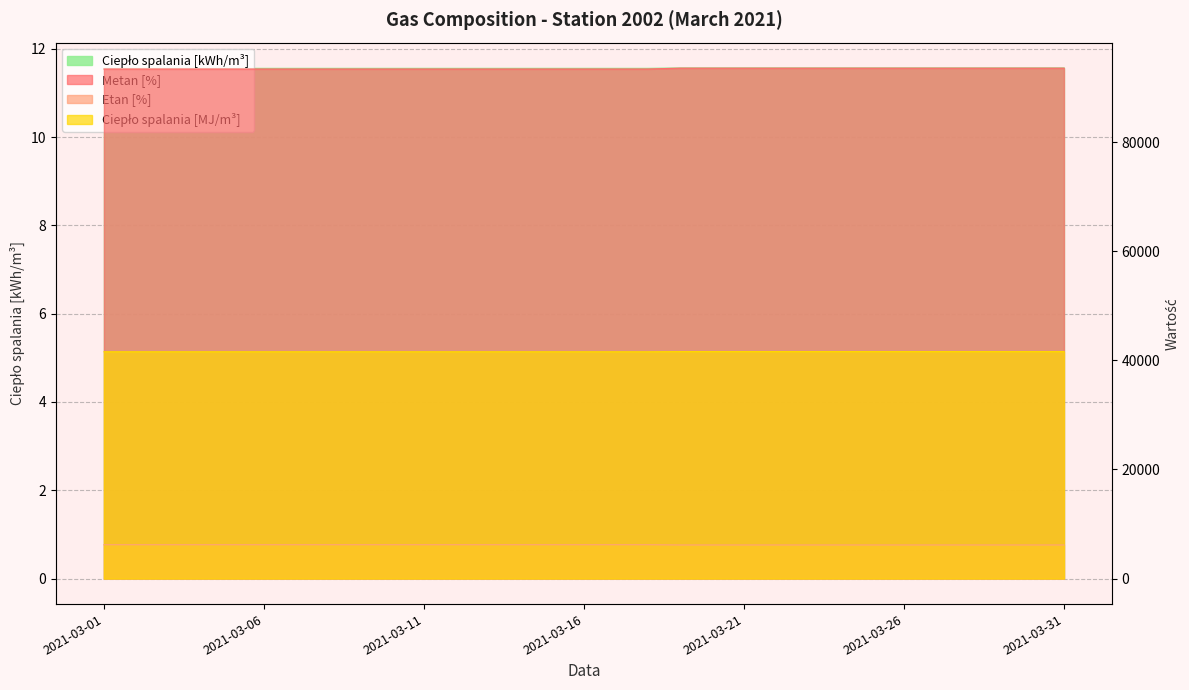

Reading left to right, what are all the values shown in this chart?

Metan [%]: 2021-03-01=11.6	2021-03-02=11.6	2021-03-03=11.6	2021-03-04=11.6	2021-03-05=11.6	2021-03-06=11.6	2021-03-07=11.6	2021-03-08=11.6	2021-03-09=11.6	2021-03-10=11.6	2021-03-11=11.6	2021-03-12=11.6	2021-03-13=11.6	2021-03-14=11.6	2021-03-15=11.6	2021-03-16=11.6	2021-03-17=11.6	2021-03-18=11.6	2021-03-19=11.6	2021-03-20=11.6	2021-03-21=11.6	2021-03-22=11.6	2021-03-23=11.6	2021-03-24=11.6	2021-03-25=11.6	2021-03-26=11.6	2021-03-27=11.6	2021-03-28=11.6	2021-03-29=11.6	2021-03-30=11.6	2021-03-31=11.6
Etan [%]: 2021-03-01=41580.0	2021-03-02=41580.0	2021-03-03=41580.0	2021-03-04=41580.0	2021-03-05=41580.0	2021-03-06=41580.0	2021-03-07=41580.0	2021-03-08=41580.0	2021-03-09=41580.0	2021-03-10=41580.0	2021-03-11=41580.0	2021-03-12=41580.0	2021-03-13=41580.0	2021-03-14=41580.0	2021-03-15=41580.0	2021-03-16=41580.0	2021-03-17=41580.0	2021-03-18=41580.0	2021-03-19=41616.0	2021-03-20=41616.0	2021-03-21=41616.0	2021-03-22=41616.0	2021-03-23=41616.0	2021-03-24=41616.0	2021-03-25=41616.0	2021-03-26=41616.0	2021-03-27=41616.0	2021-03-28=41616.0	2021-03-29=41616.0	2021-03-30=41616.0	2021-03-31=41616.0
Ciepło spalania [MJ/m³]: 2021-03-01=6203.0	2021-03-02=6203.0	2021-03-03=6203.0	2021-03-04=6203.0	2021-03-05=6203.0	2021-03-06=6203.0	2021-03-07=6203.0	2021-03-08=6203.0	2021-03-09=6203.0	2021-03-10=6203.0	2021-03-11=6203.0	2021-03-12=6203.0	2021-03-13=6203.0	2021-03-14=6203.0	2021-03-15=6203.0	2021-03-16=6203.0	2021-03-17=6203.0	2021-03-18=6203.0	2021-03-19=6162.0	2021-03-20=6162.0	2021-03-21=6162.0	2021-03-22=6162.0	2021-03-23=6162.0	2021-03-24=6162.0	2021-03-25=6162.0	2021-03-26=6162.0	2021-03-27=6162.0	2021-03-28=6162.0	2021-03-29=6162.0	2021-03-30=6162.0	2021-03-31=6162.0
Ciepło spalania [kWh/m³]: 2021-03-01=93413.0	2021-03-02=93413.0	2021-03-03=93413.0	2021-03-04=93413.0	2021-03-05=93413.0	2021-03-06=93413.0	2021-03-07=93413.0	2021-03-08=93413.0	2021-03-09=93413.0	2021-03-10=93413.0	2021-03-11=93413.0	2021-03-12=93413.0	2021-03-13=93413.0	2021-03-14=93413.0	2021-03-15=93413.0	2021-03-16=93413.0	2021-03-17=93413.0	2021-03-18=93413.0	2021-03-19=93572.0	2021-03-20=93572.0	2021-03-21=93572.0	2021-03-22=93572.0	2021-03-23=93572.0	2021-03-24=93572.0	2021-03-25=93572.0	2021-03-26=93572.0	2021-03-27=93572.0	2021-03-28=93572.0	2021-03-29=93572.0	2021-03-30=93572.0	2021-03-31=93572.0